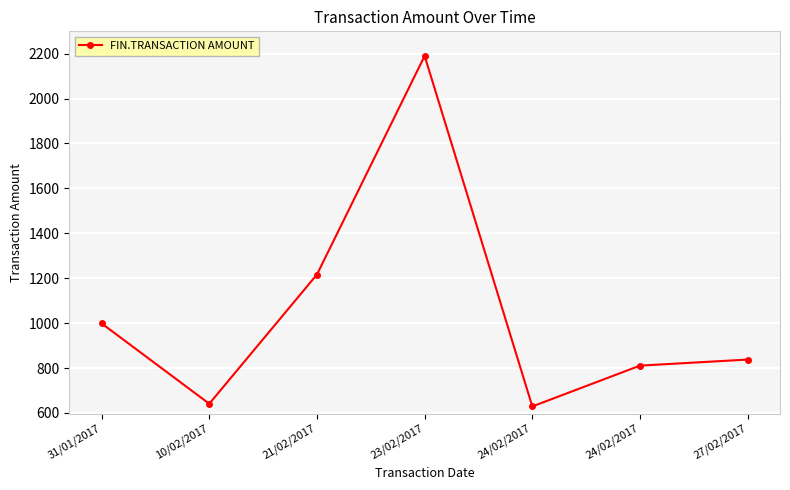

What is the change in value from 21/02/2017 to 27/02/2017?

-378.8